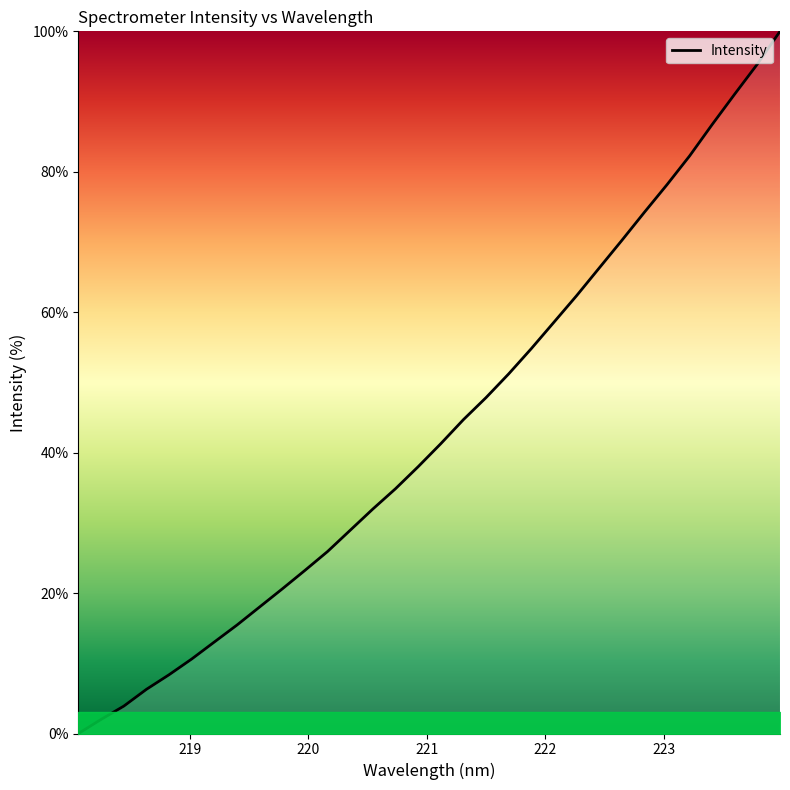

What is the difference between the maximum and minimum values?

100.0